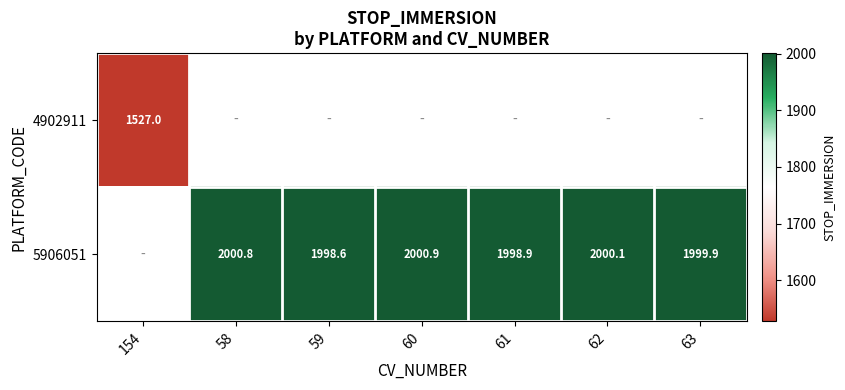

Rank the series by their average value, from lowest to highest.

4902911, 5906051